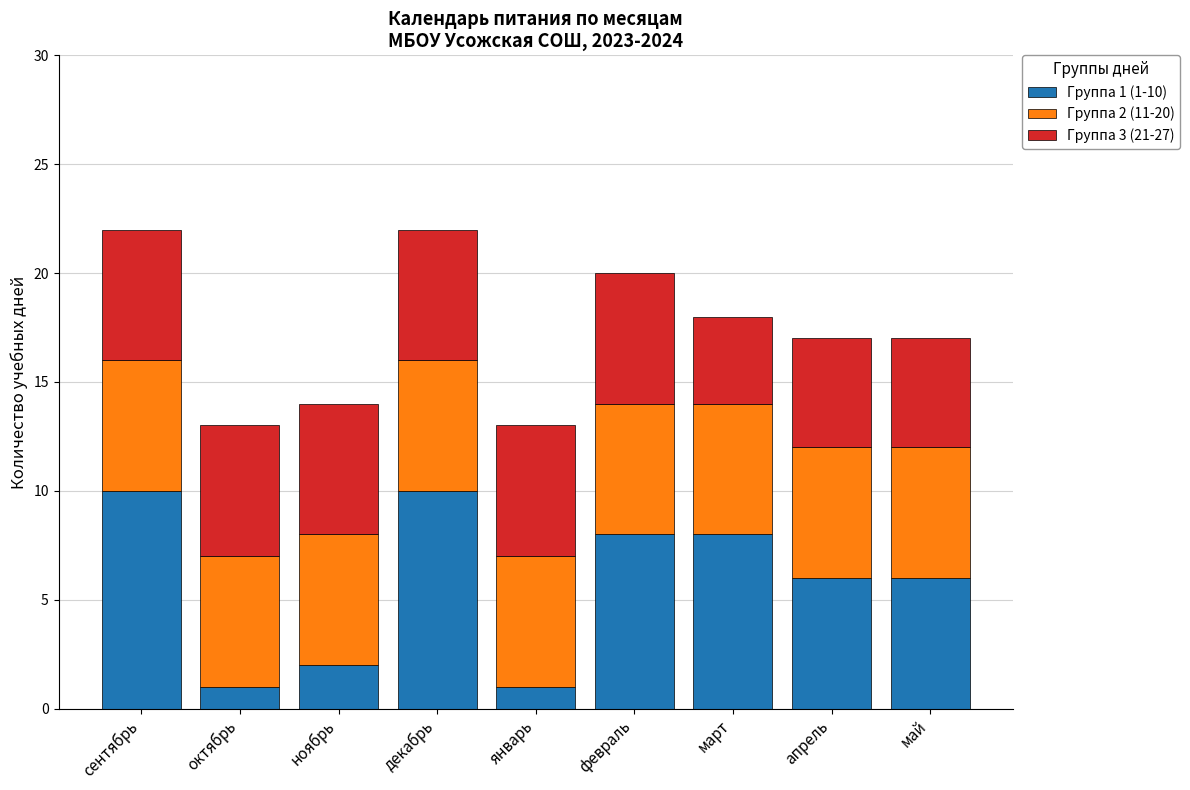

The value of Группа 1 (1-10) at ноябрь is 2. True or false?

True